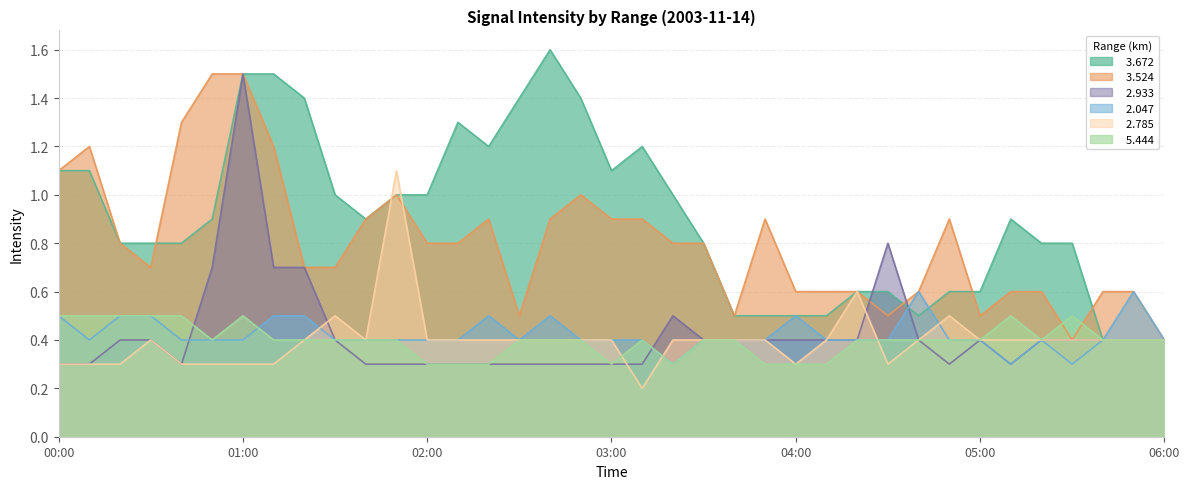

True or false:   3.672 has a value of 1.2 at 02:20.

True